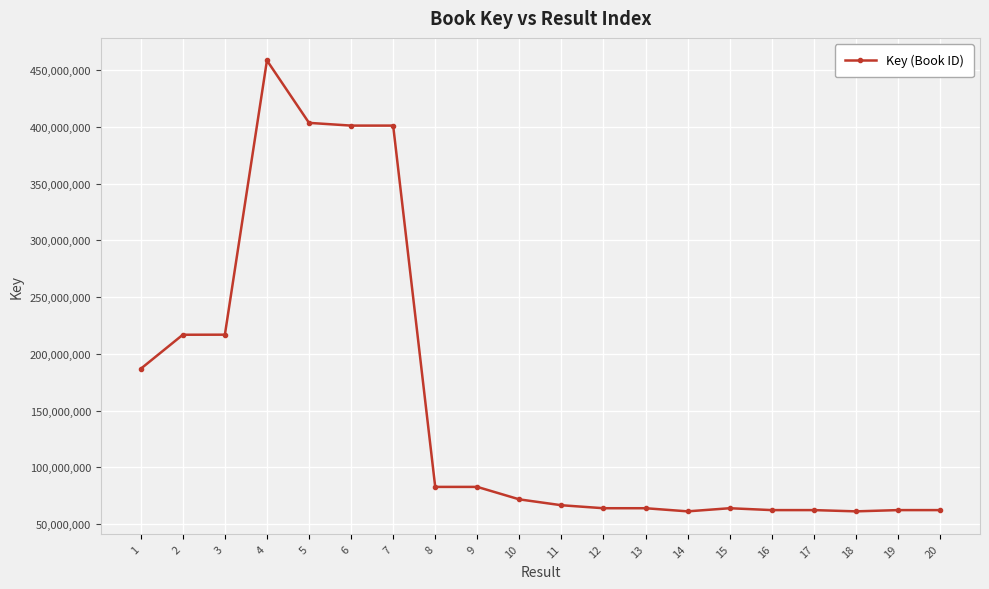

Between 4 and 5, which is larger?

4